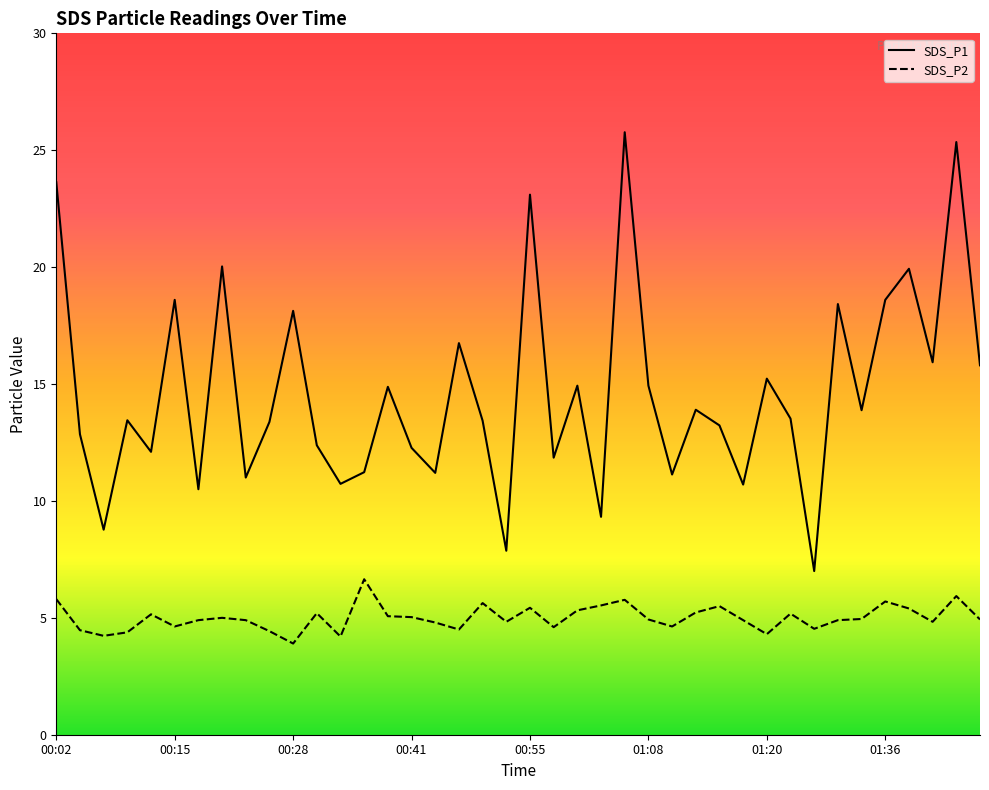

Which series has the largest range (max minus min)?

SDS_P1